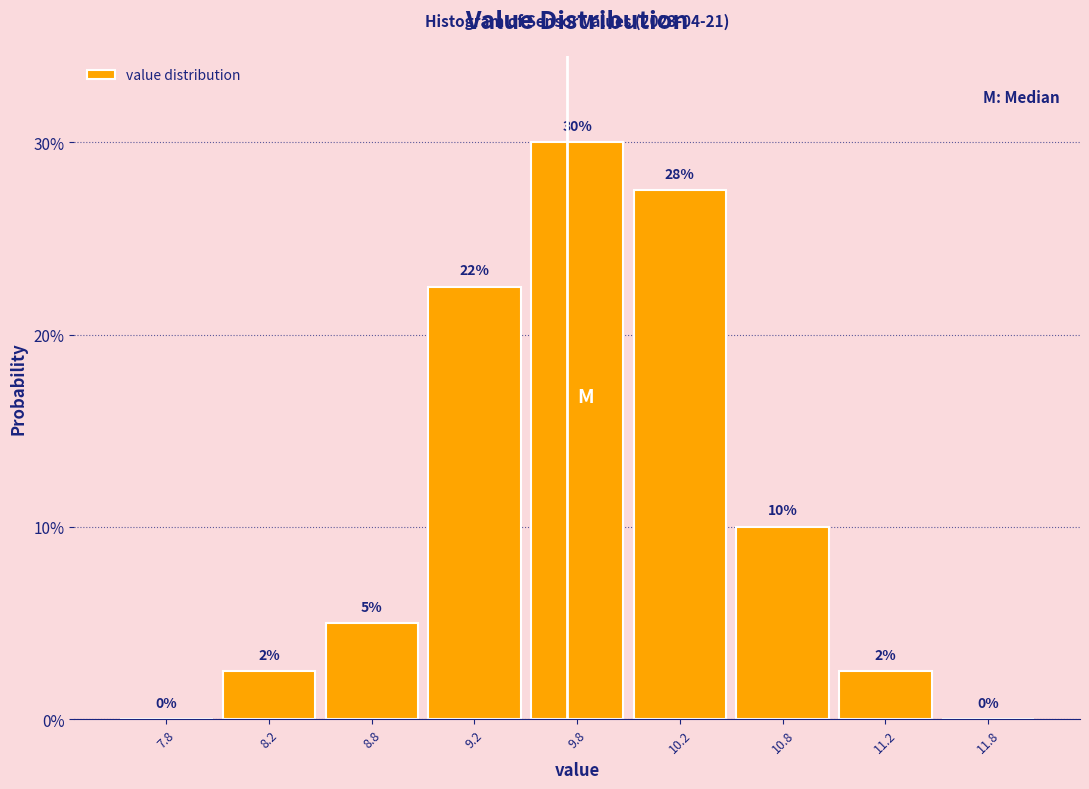

Approximately how many times larger is the value at 8.2 compared to 11.2?

1.0